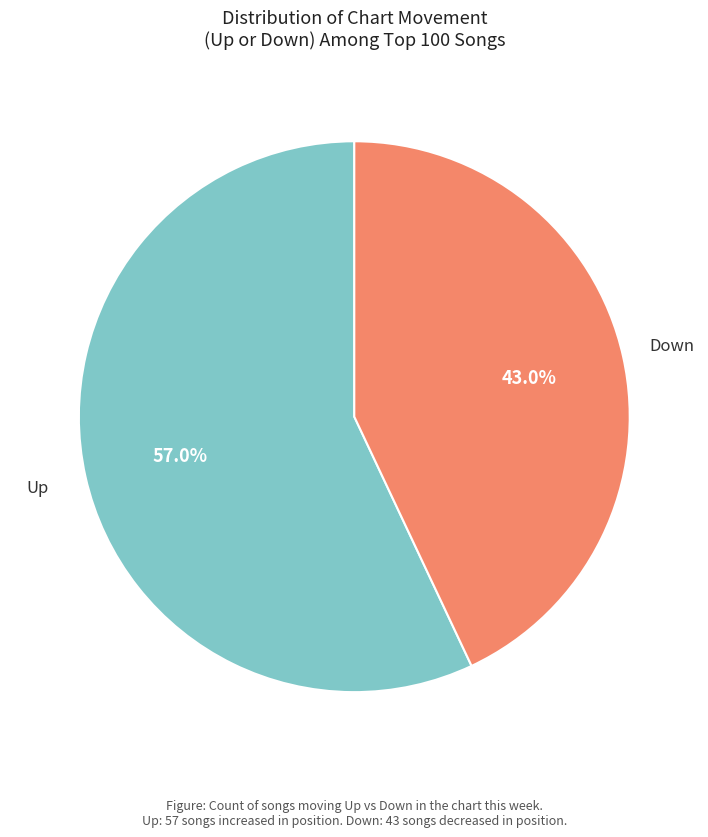

Is there any slice that represents more than half of the pie?

Yes